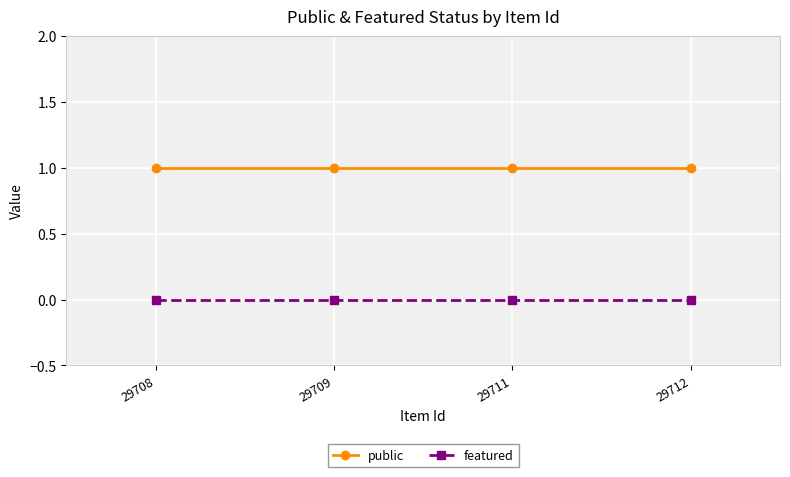

Is this an area chart (filled region under the line)?

No